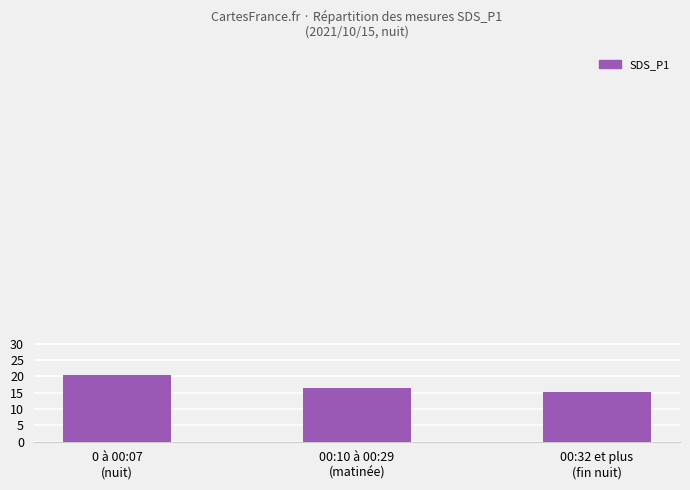

What is the average value?

17.4